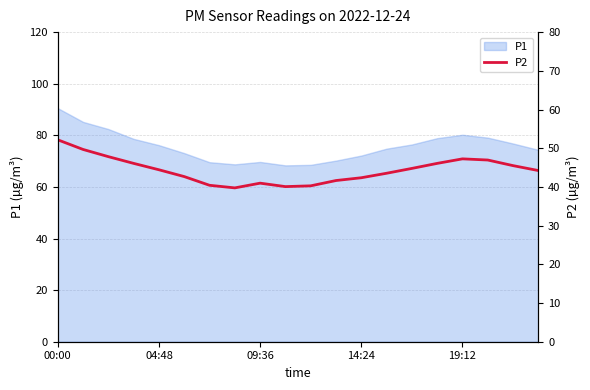

How many interior local peaks (higher than both neighbors) does the data have?

2